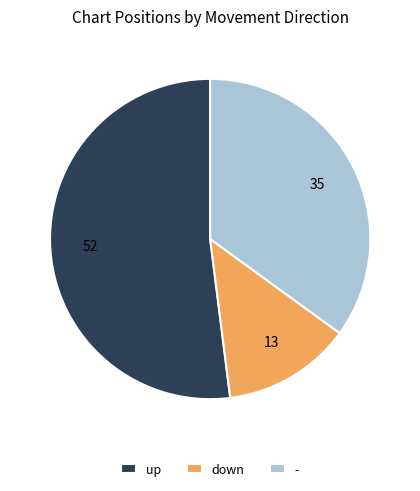

The up slice represents 58% of the pie. True or false?

False